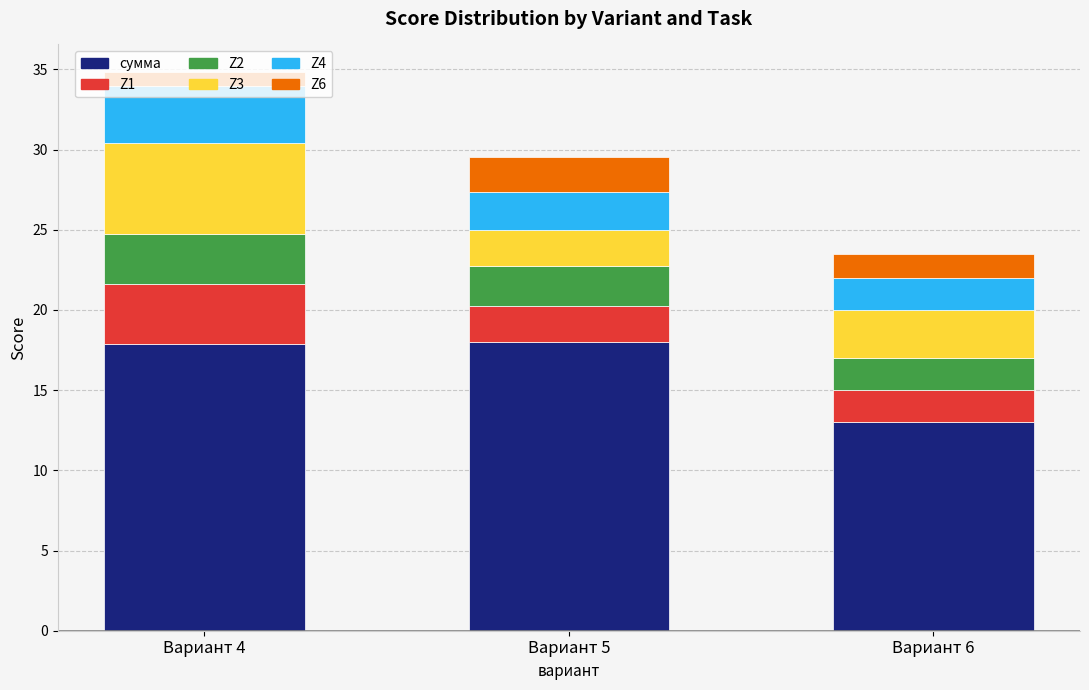

What is the difference between the maximum and minimum values in the сумма series?

5.0